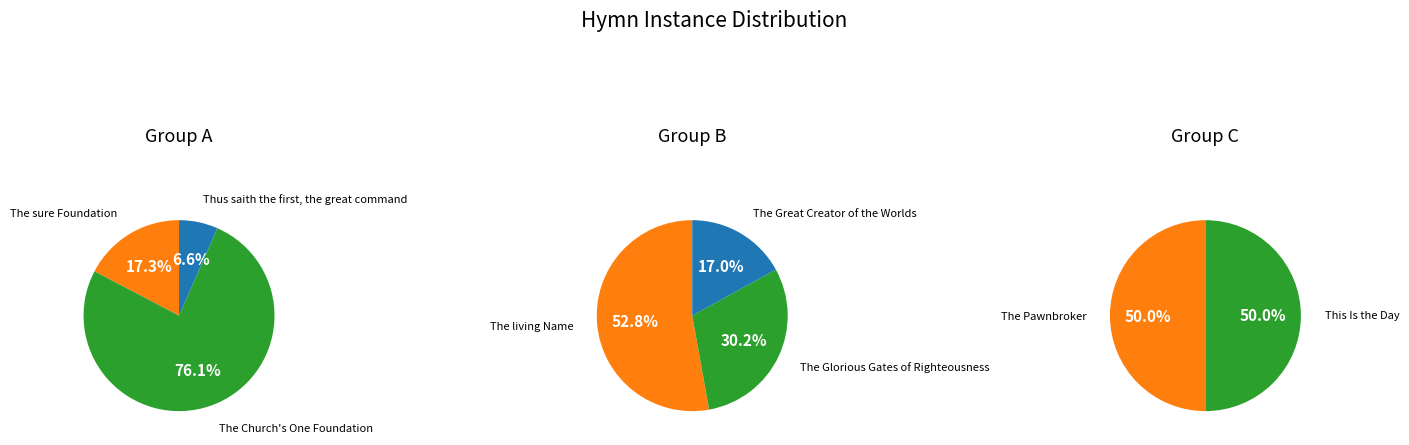

To the nearest percent, what percentage of the pie is The sure Foundation?

17%